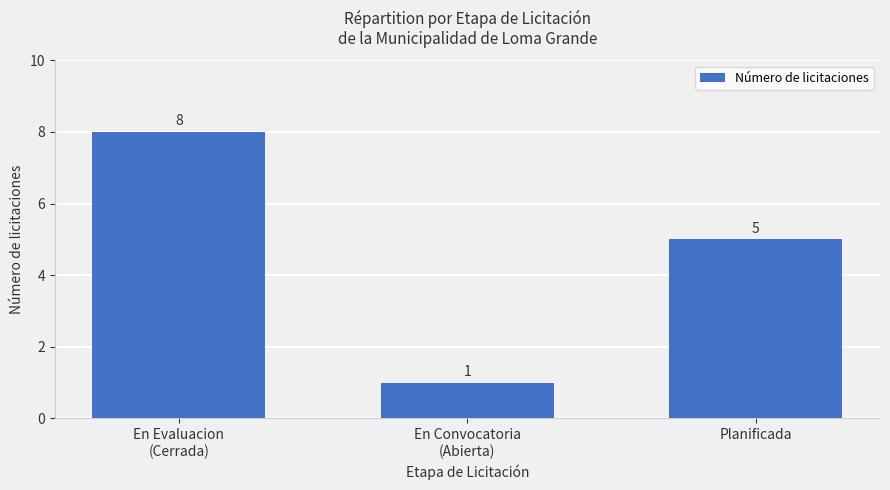

Between En Evaluacion
(Cerrada) and En Convocatoria
(Abierta), which is larger?

En Evaluacion
(Cerrada)